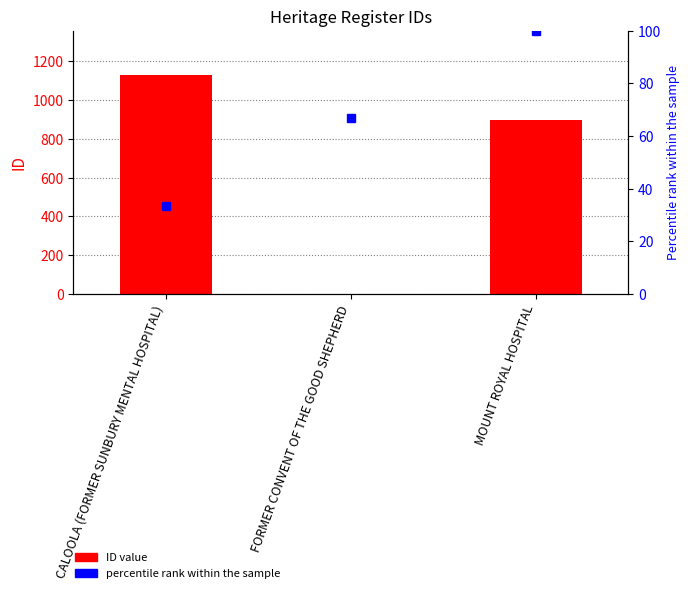

List the labels in order of ID value, largest first.

CALOOLA (FORMER SUNBURY MENTAL HOSPITAL), MOUNT ROYAL HOSPITAL, FORMER CONVENT OF THE GOOD SHEPHERD